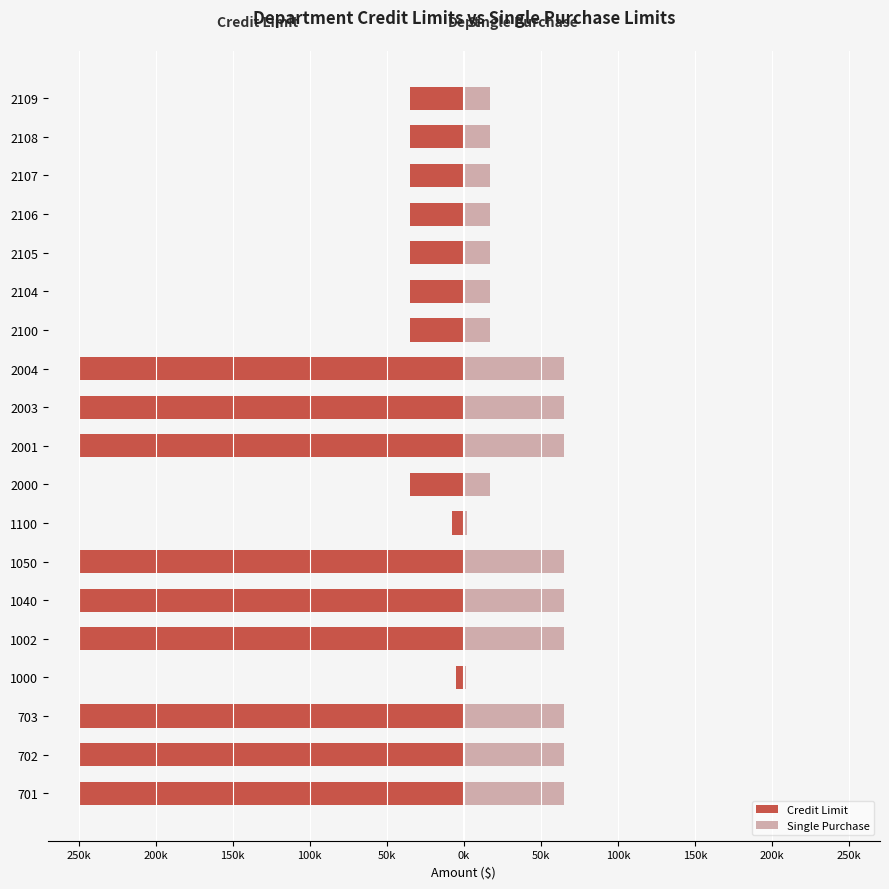

How many bars are there in each group?

2